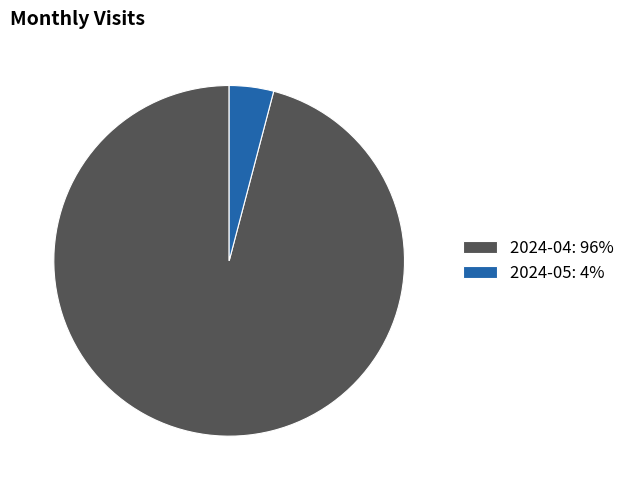

Do 2024-05: 4% and 2024-04: 96% together represent more than half of the pie?

Yes